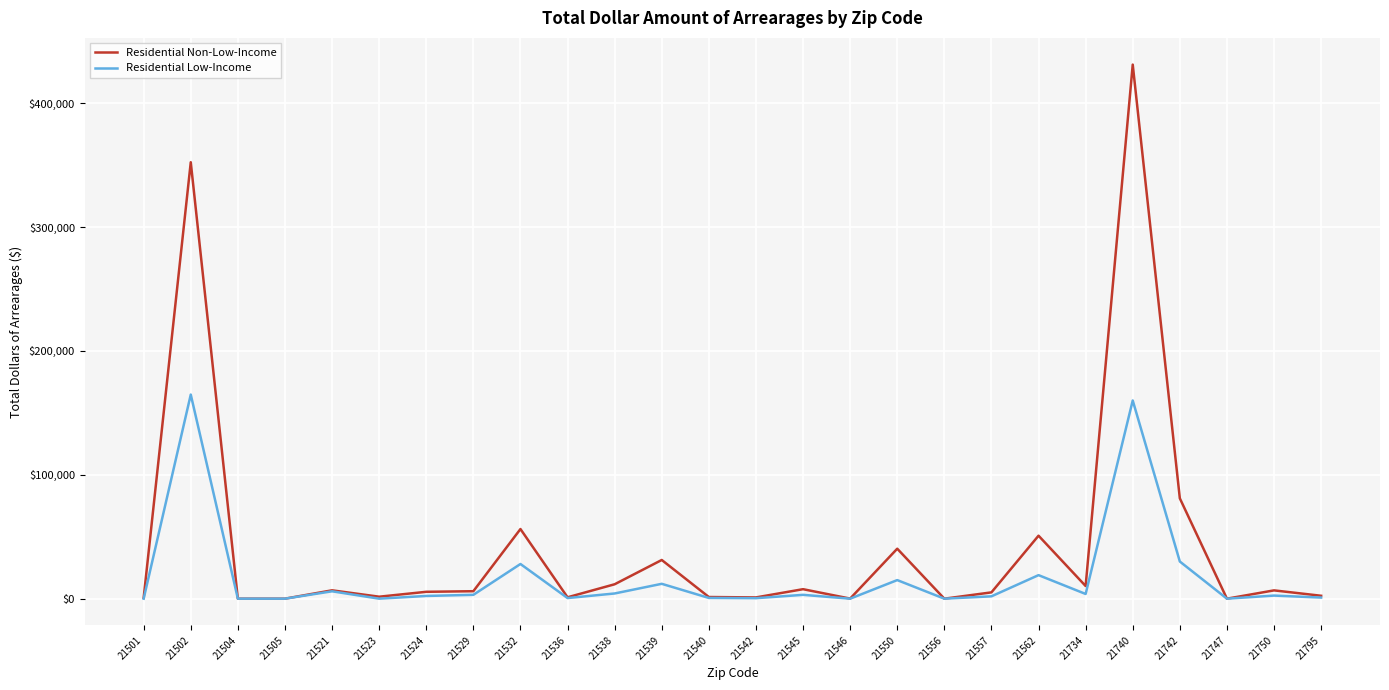

At how many categories does at least one series exceed 250822?

2